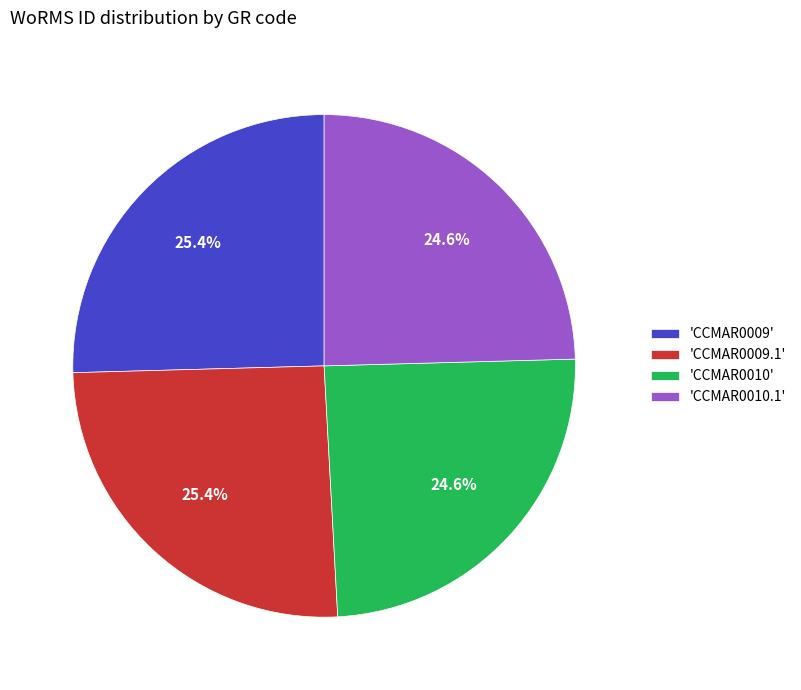

To the nearest percent, what is the difference between the largest and smallest slice percentages?

1%